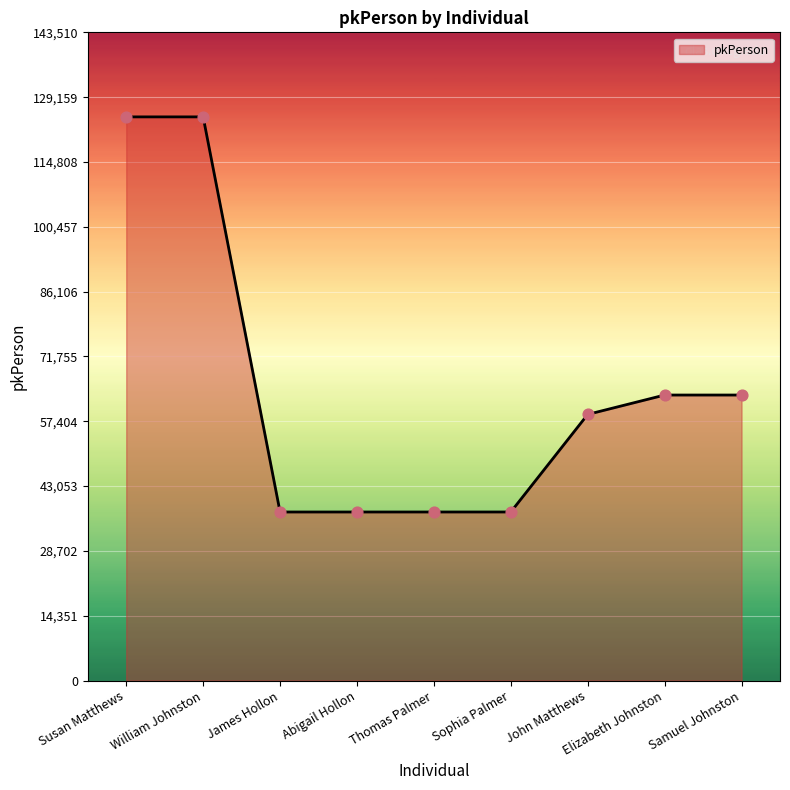

What is the change in value from Thomas Palmer to Elizabeth Johnston?

+25894